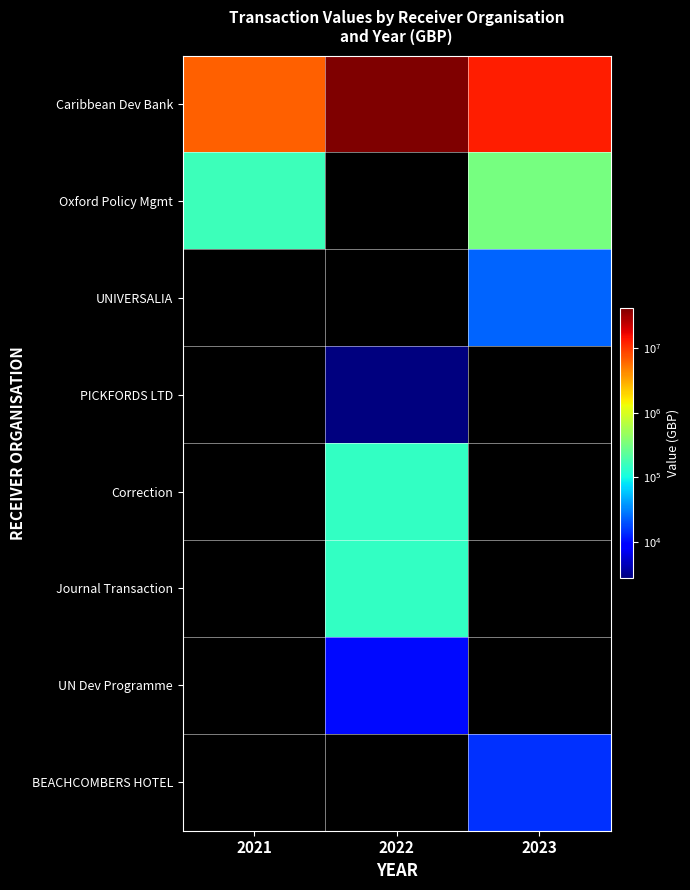

Which has a higher value, 2022 or 2021?

2022